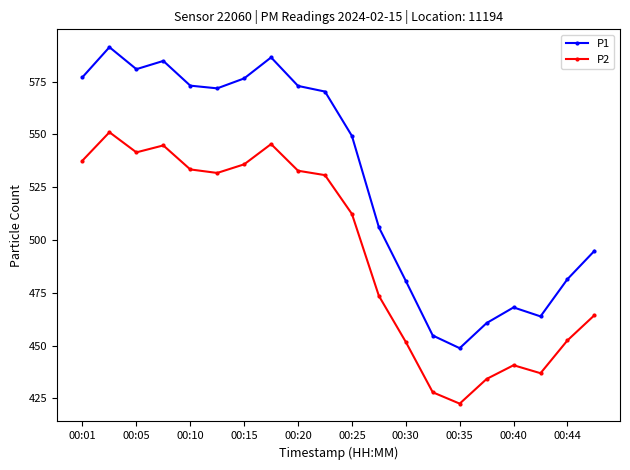

Which series has the largest range (max minus min)?

P1